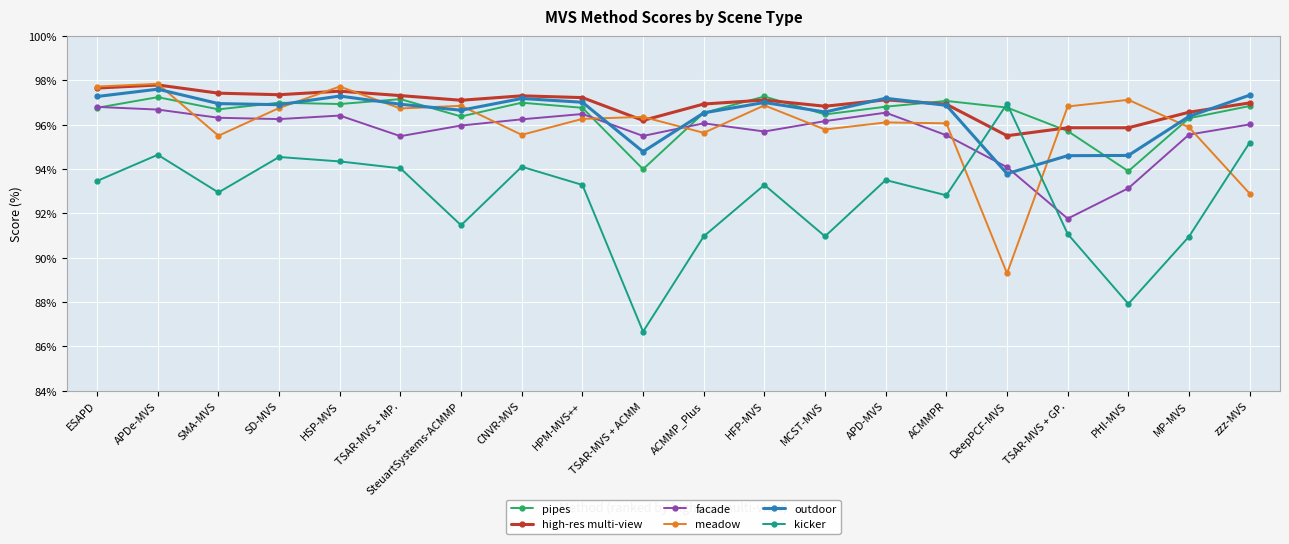

True or false: pipes has a value of 97.0 at CNVR-MVS.

True